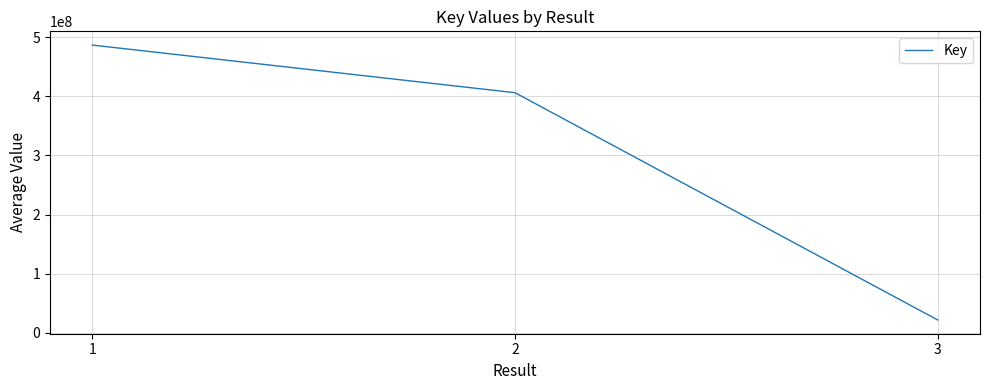

Rank the categories by value from lowest to highest.

3, 2, 1